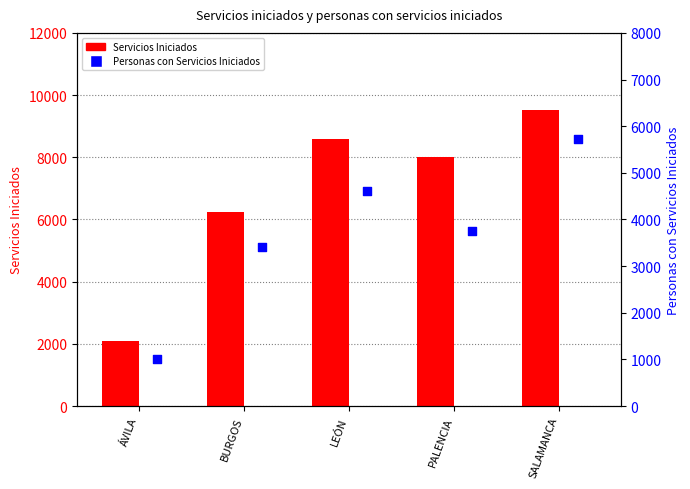

Which series has the largest Y range (max minus min)?

Servicios Iniciados